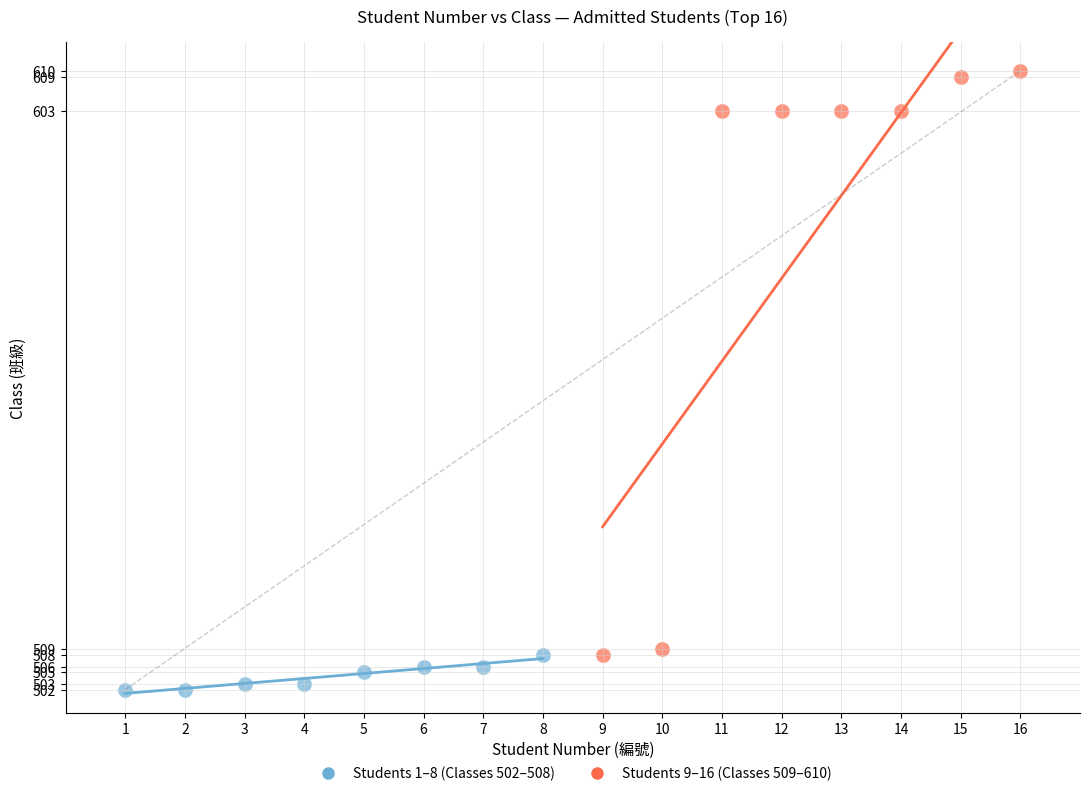

Which series contains the lowest Y value?

Students 1–8 (Classes 502–508)